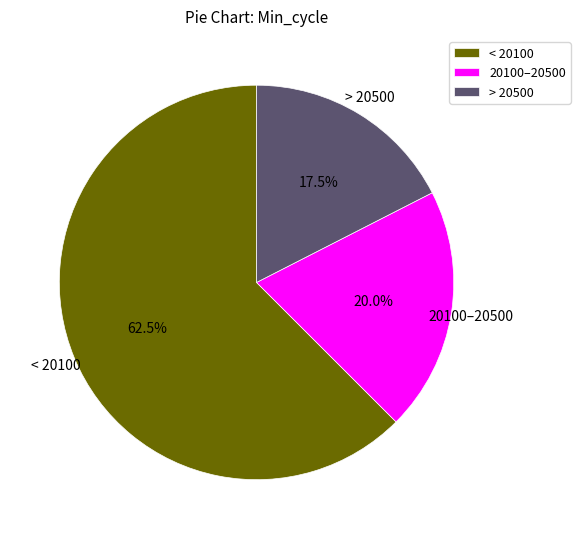

Which has a higher value, < 20100 or > 20500?

< 20100